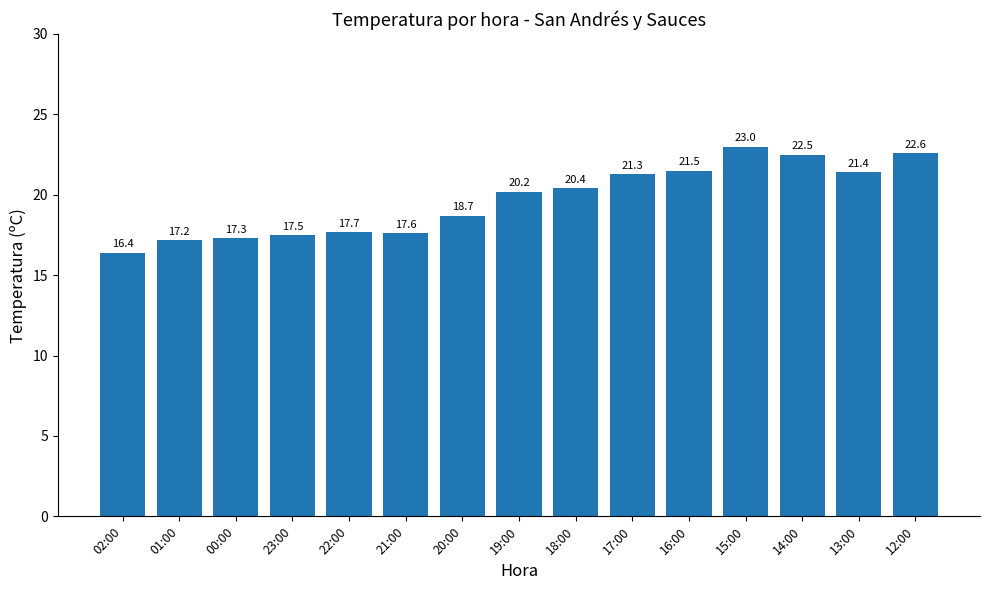

What is the value of the 7th bar from the left?

18.7